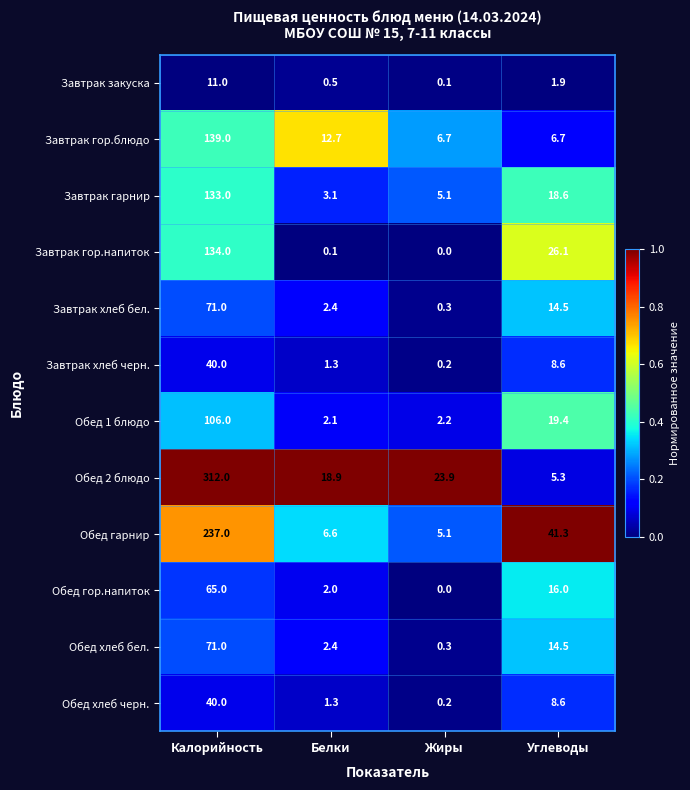

Which series has the largest total across all categories?

Обед 2 блюдо